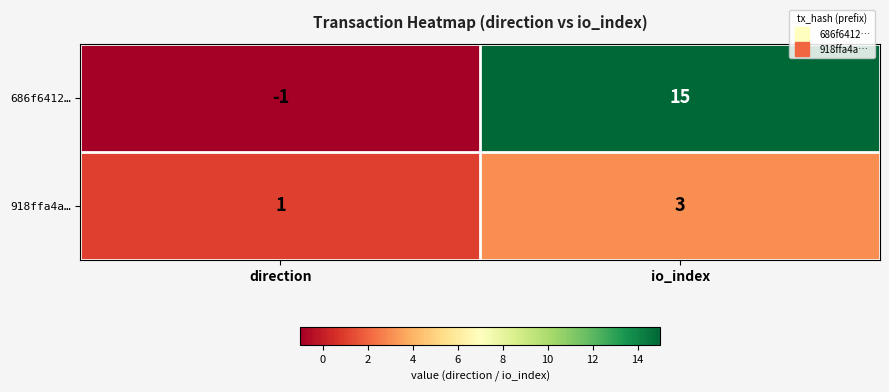

Reading right to left, extract all data points from this chart.

686f6412…: io_index=15	direction=-1
918ffa4a…: io_index=3	direction=1